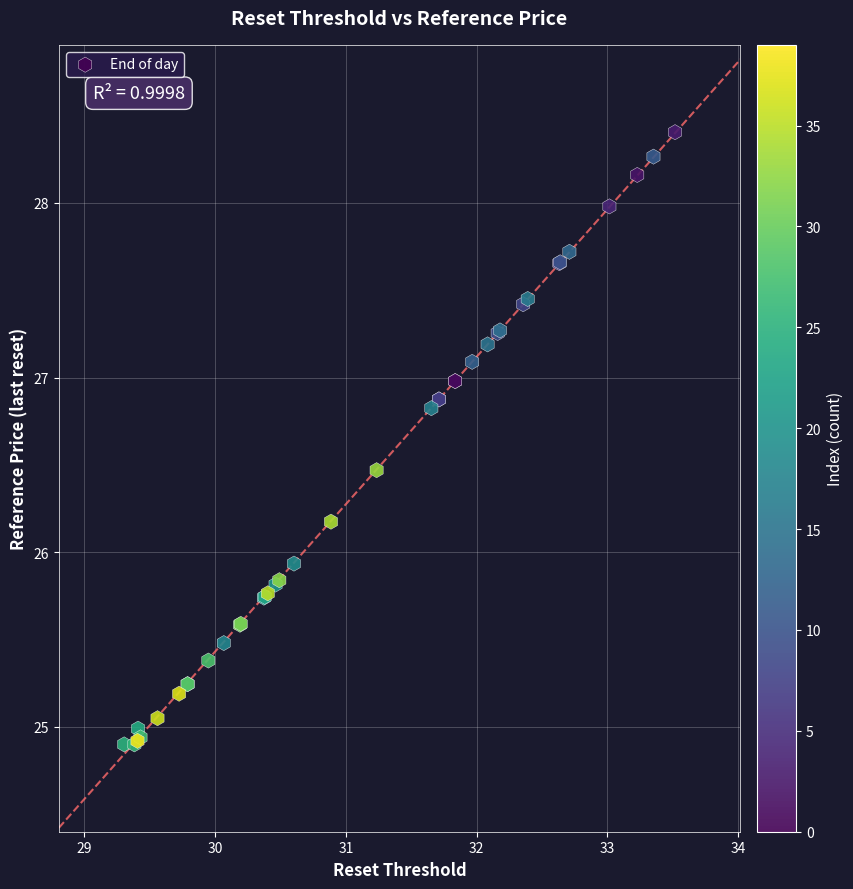

What Y value in the scatter plot is closest to 26?

25.9